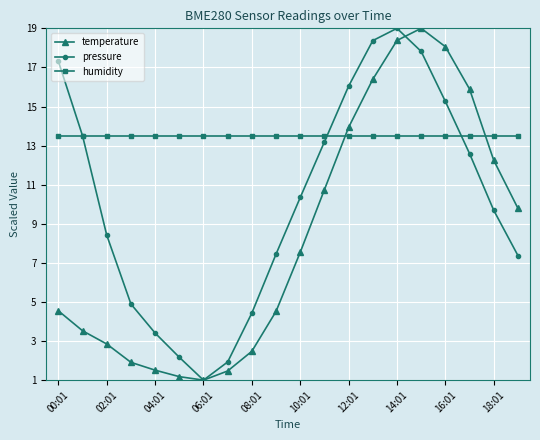

Rank the series by their average value, from highest to lowest.

humidity, pressure, temperature